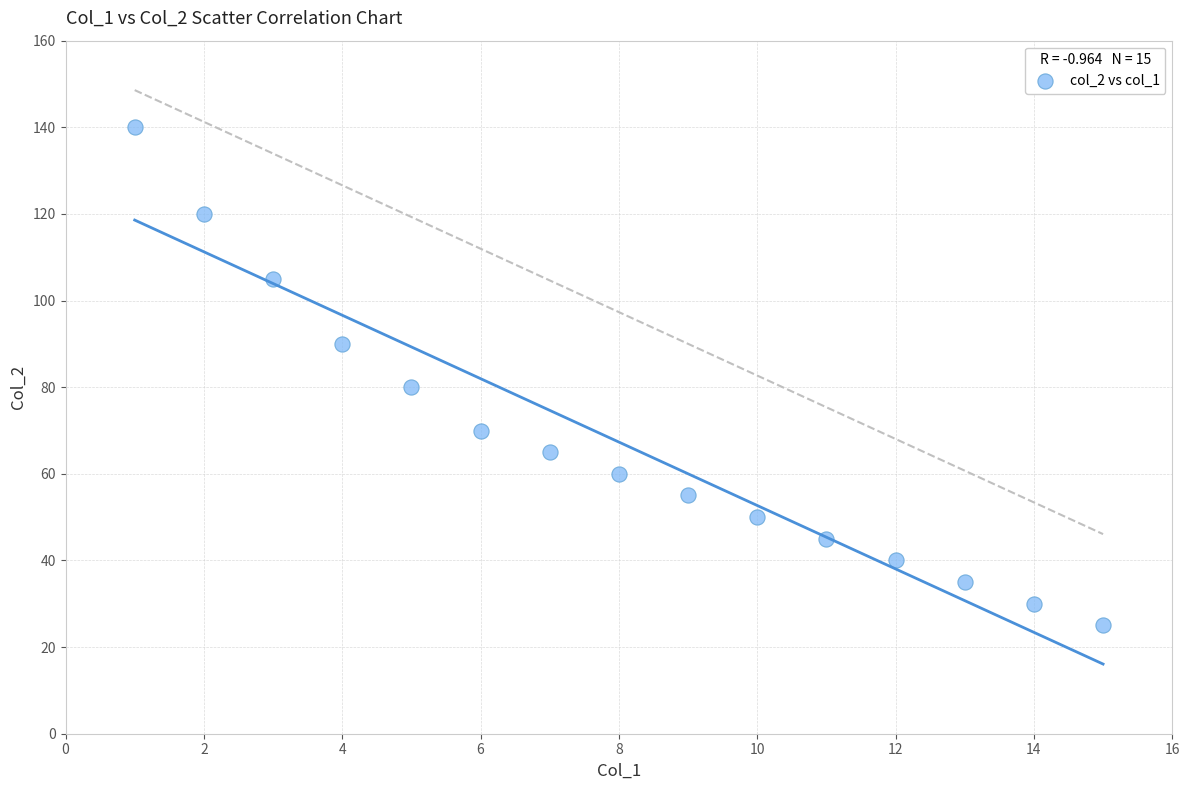

What is the range of Y values (max minus min)?

115